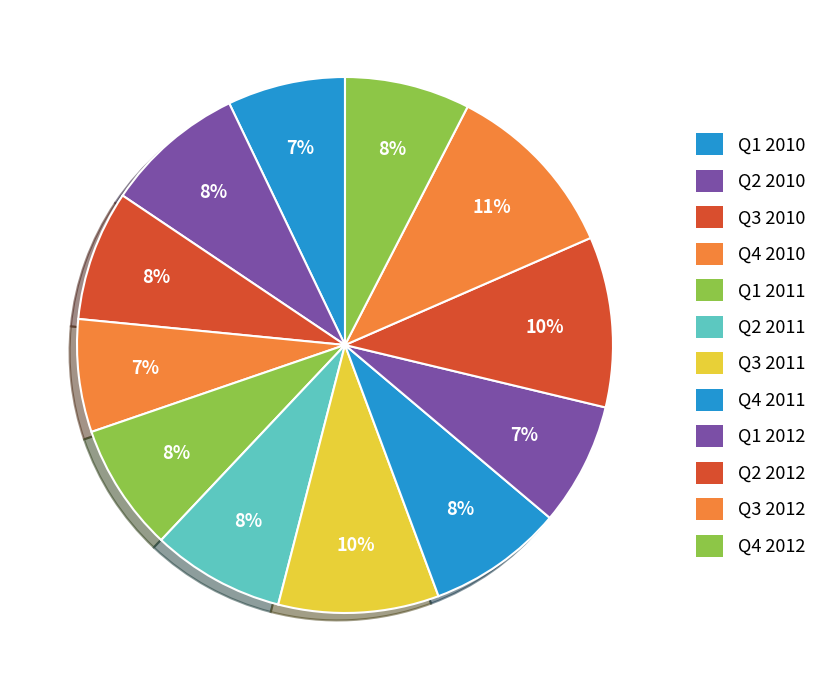

What is the ratio of the value at Q3 2012 to the value at Q1 2010?

1.5